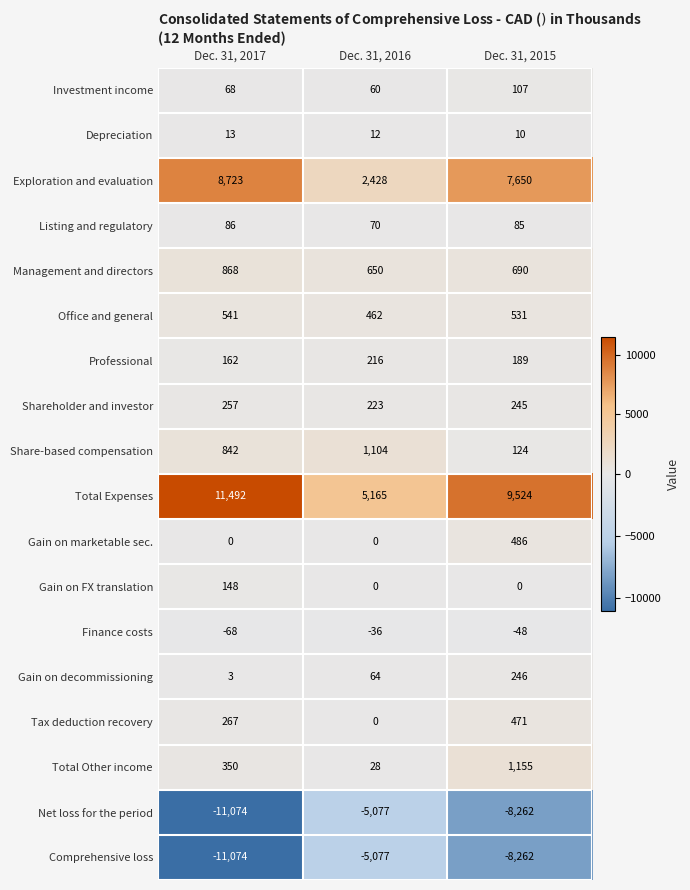

At how many categories does at least one series exceed 571?

3